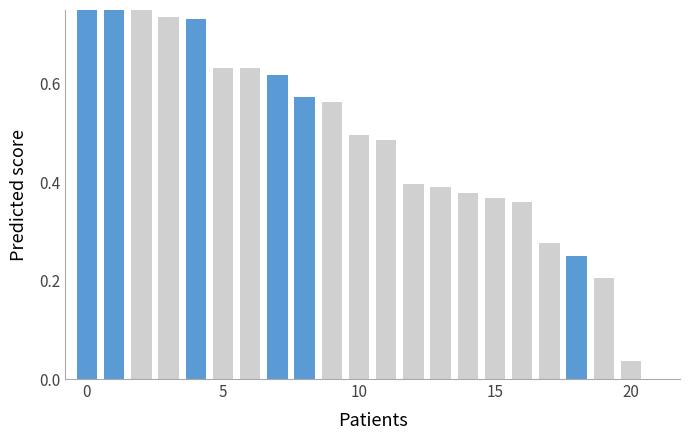

What is the label of the 9th bar from the left?

8